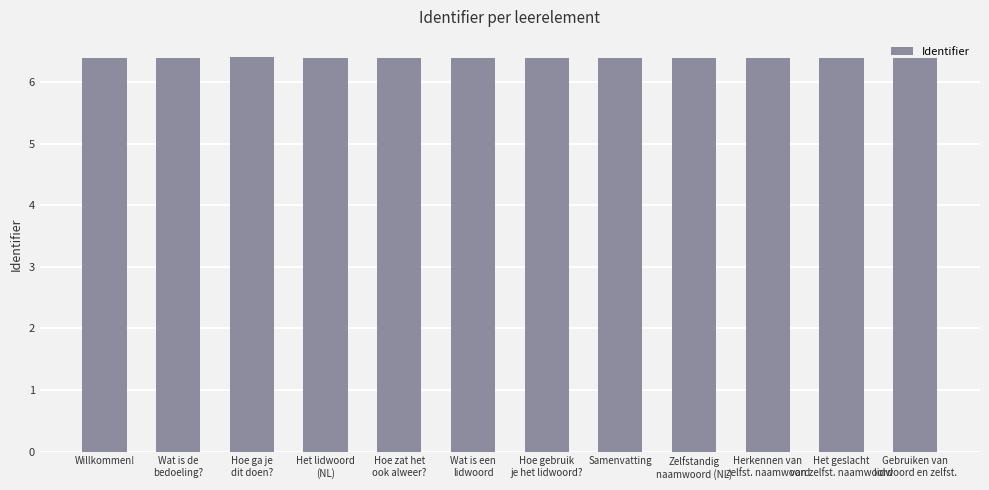

What is the label of the 4th bar from the right?

Zelfstandig
naamwoord (NL)